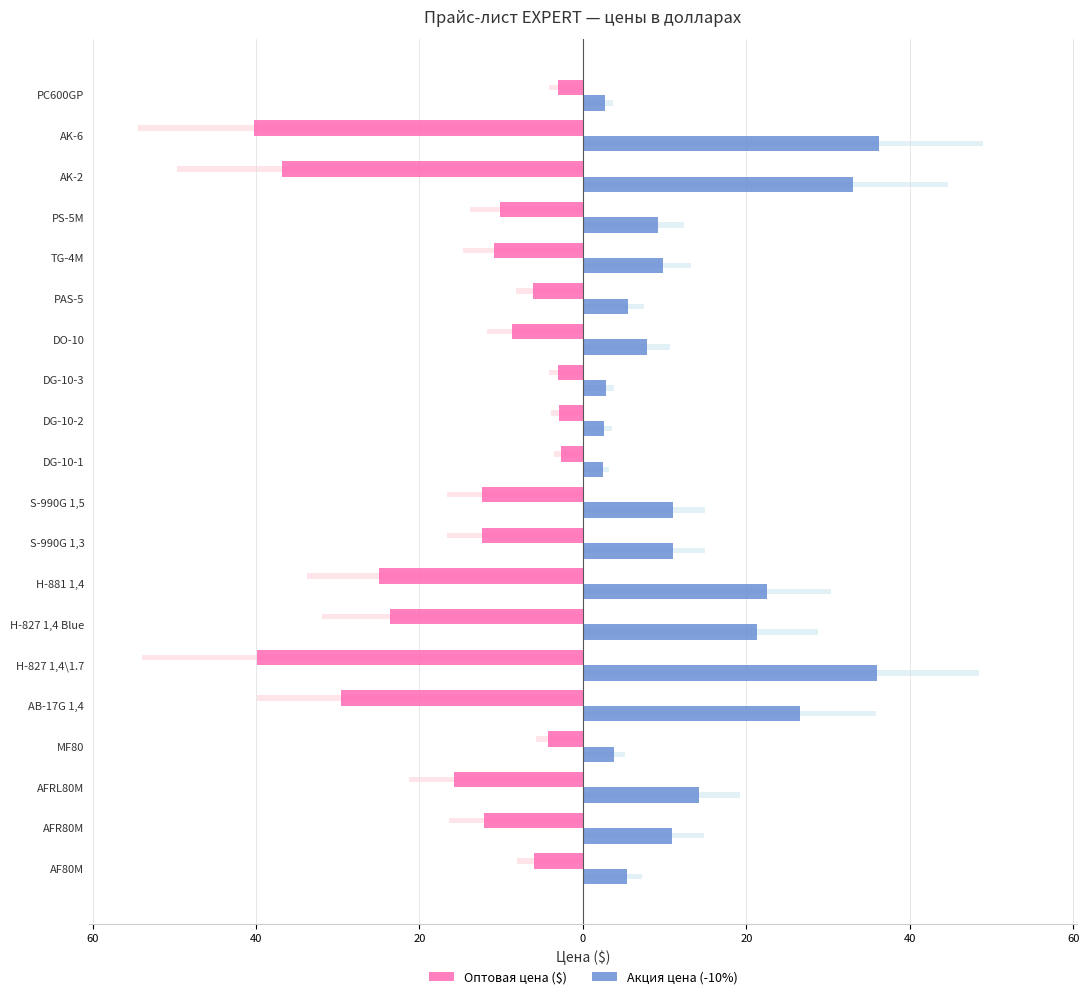

What are all the series names shown in the legend?

Оптовая цена ($), Акция цена (-10%)